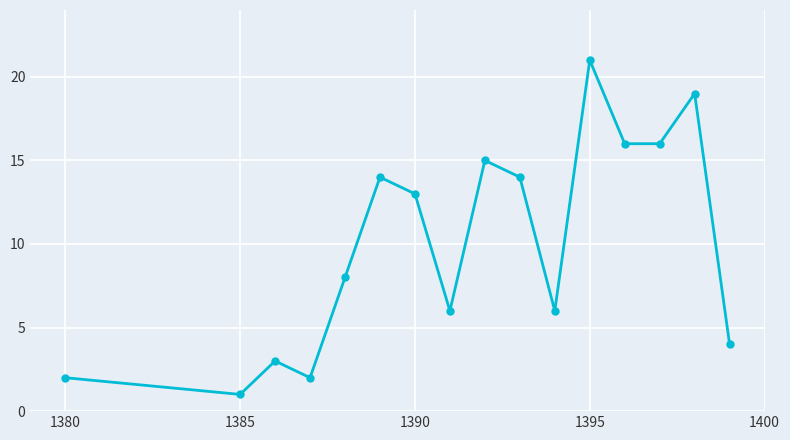

How many points are higher than both their immediate neighbors (excluding endpoints)?

5